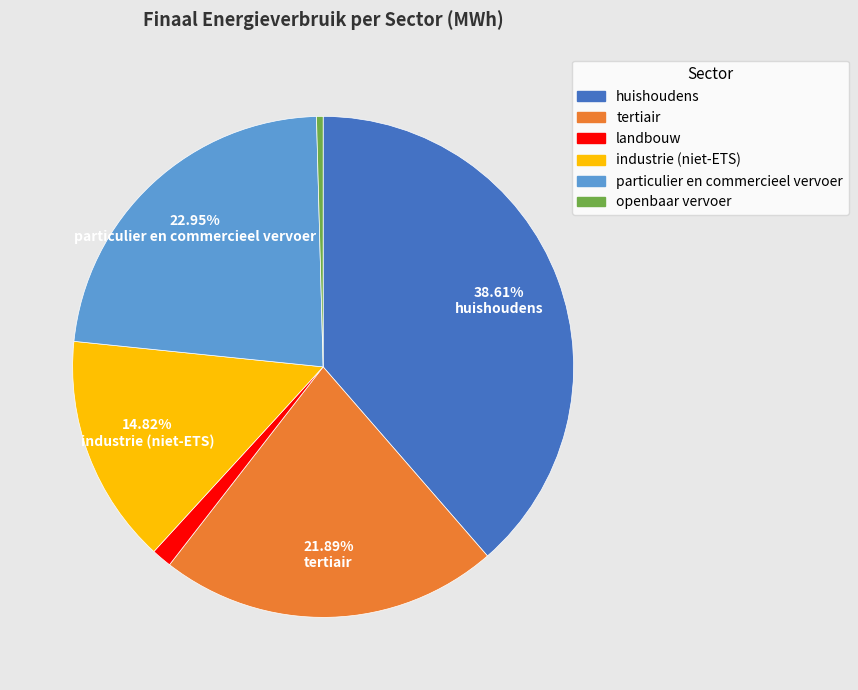

Rank the categories by value from lowest to highest.

openbaar vervoer, landbouw, industrie (niet-ETS), tertiair, particulier en commercieel vervoer, huishoudens